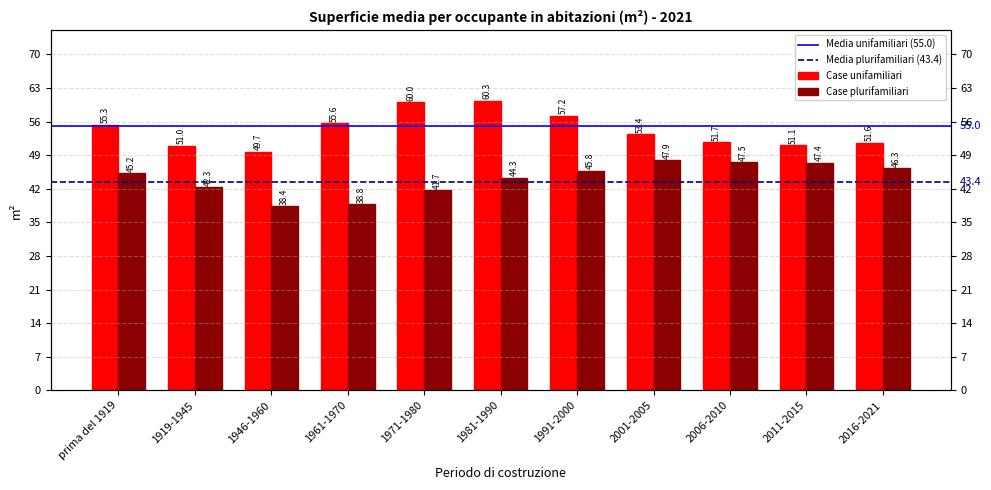

Reading left to right, what are all the values shown in this chart?

Case unifamiliari: 55.3	51.0	49.7	55.6	60.0	60.3	57.2	53.4	51.7	51.1	51.6
Case plurifamiliari: 45.2	42.3	38.4	38.8	41.7	44.3	45.8	47.9	47.5	47.4	46.3